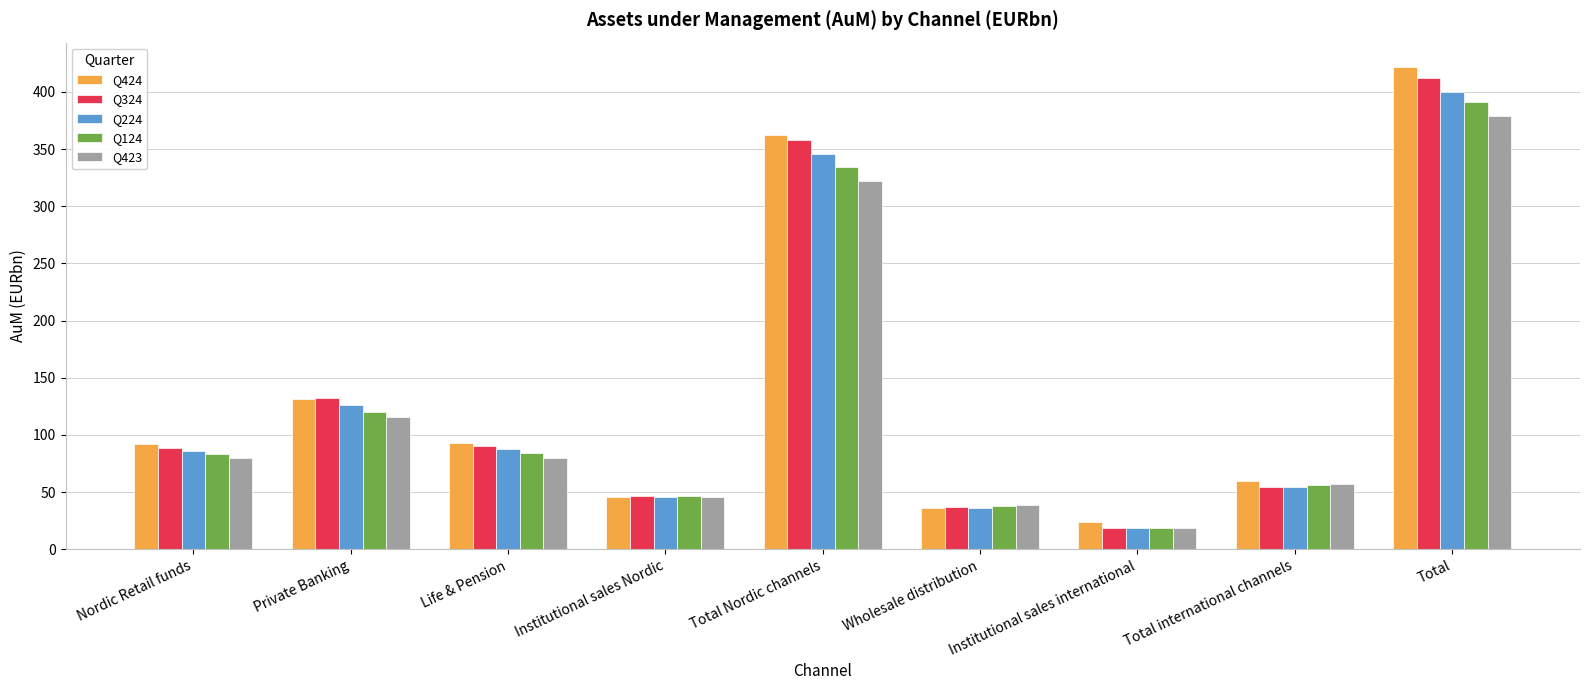

What is the total value across all series at Institutional sales international?

97.7